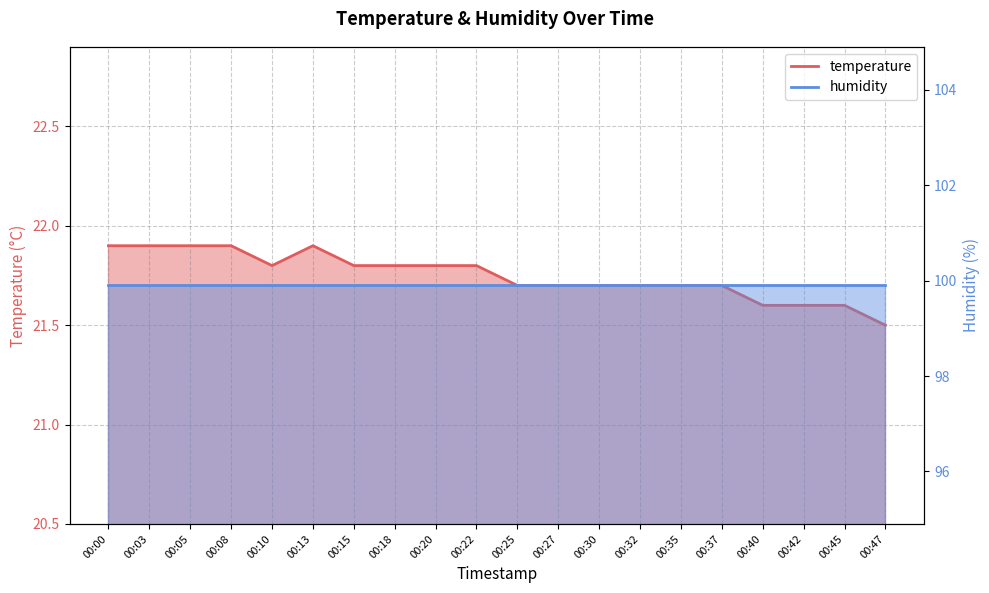

At which category does the chart reach its peak across all series?

00:00